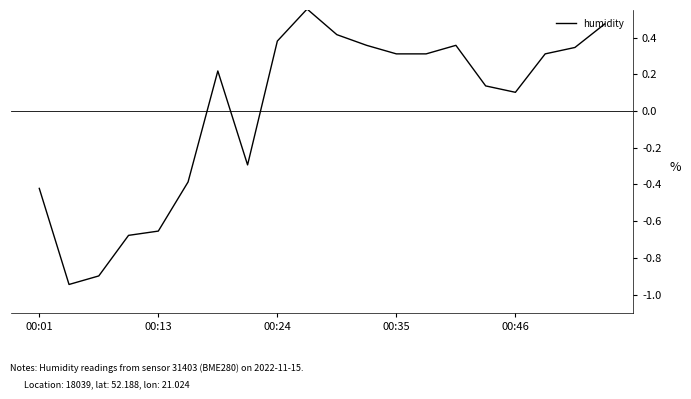

Is this an area chart (filled region under the line)?

No